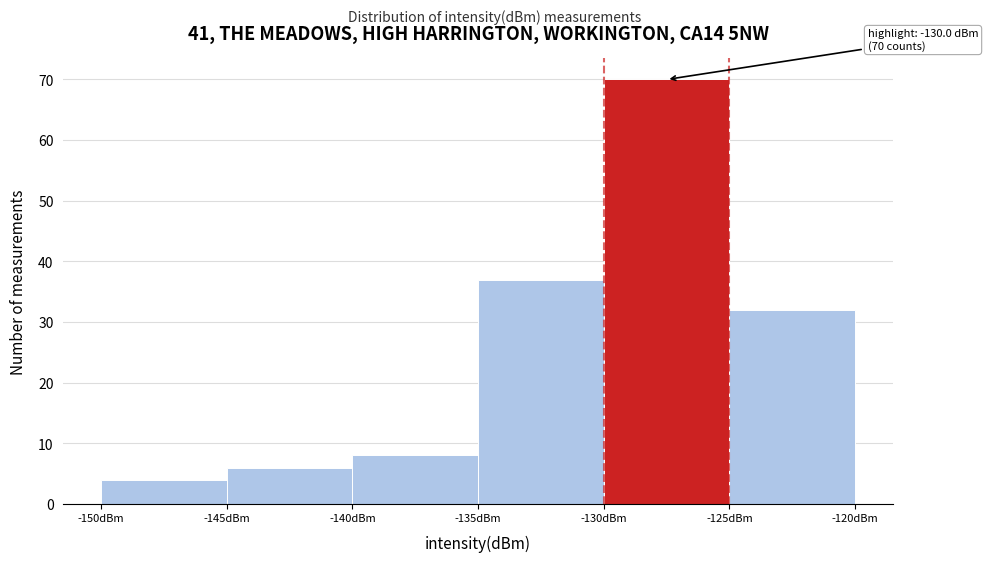

Over which range of the x-axis is the bar tallest?

-130 to -125